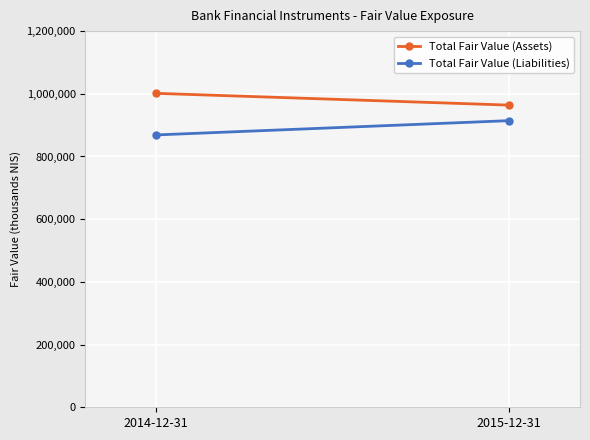

What are all the series names shown in the legend?

Total Fair Value (Assets), Total Fair Value (Liabilities)